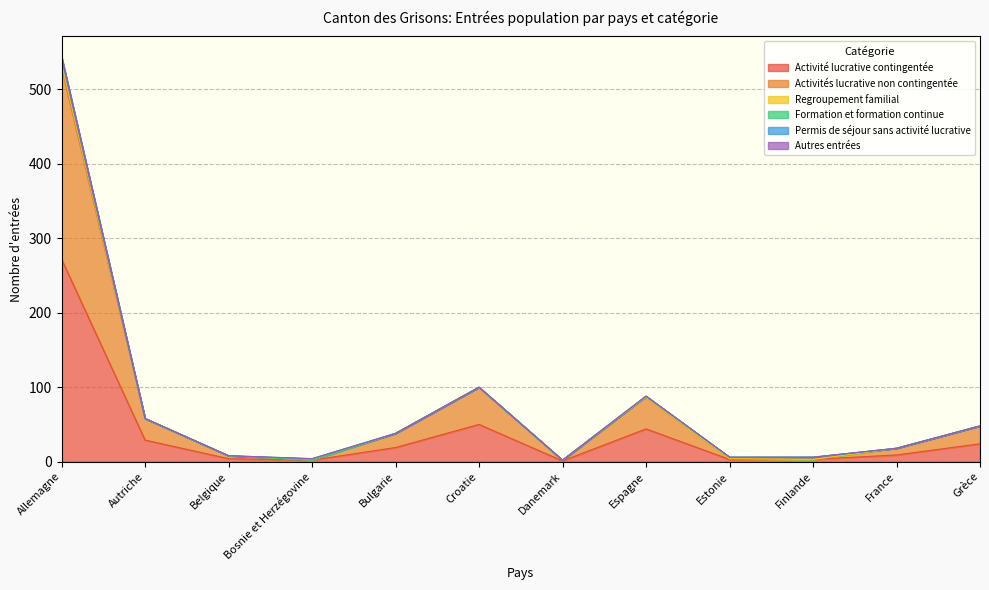

At which category is the sum across all series the highest?

Allemagne